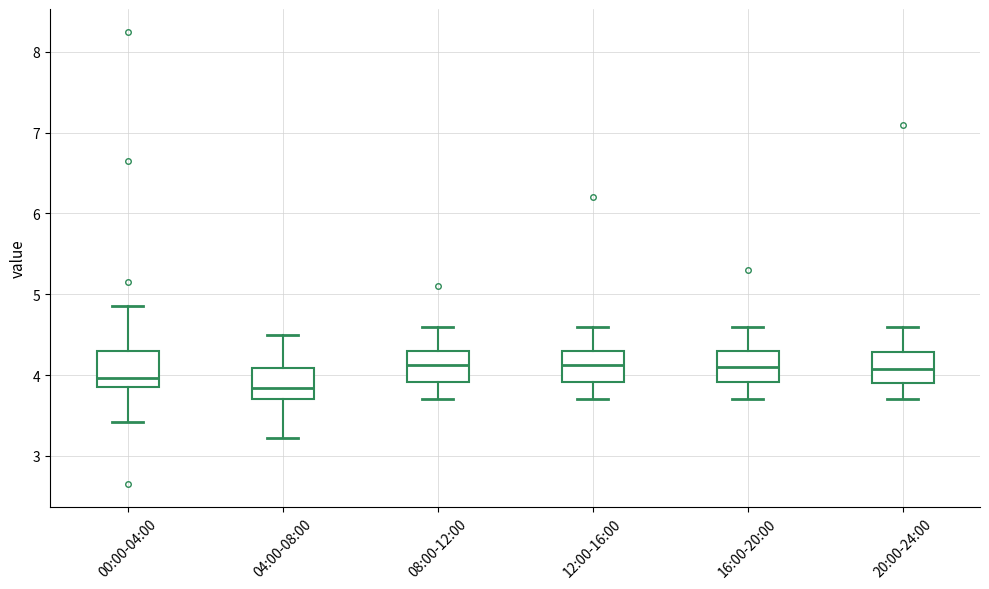

Where is the lower edge of the box for 12:00-16:00 on the y-axis? The values are not printed on the chart, so give them approximately, as read against the axis.

3.9